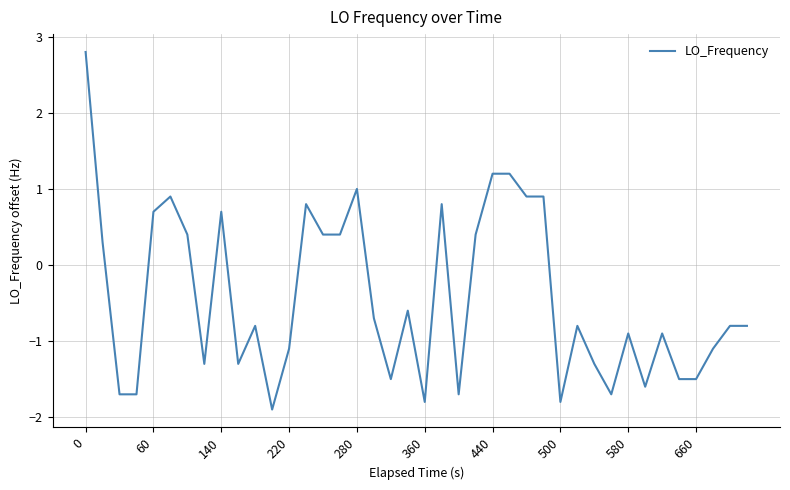

How many values are below 0?

24